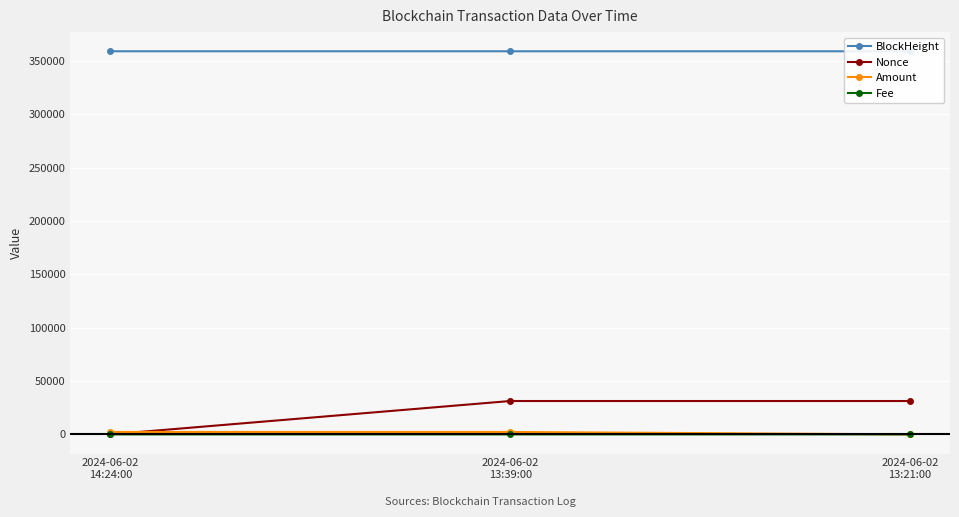

What is the label of the 1st point from the left?

2024-06-02
14:24:00